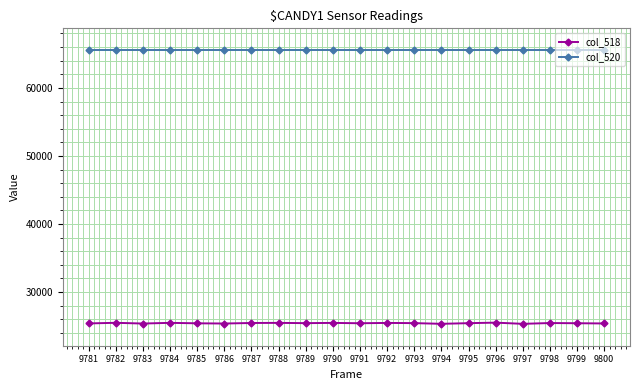

Which series has the largest total across all categories?

col_520